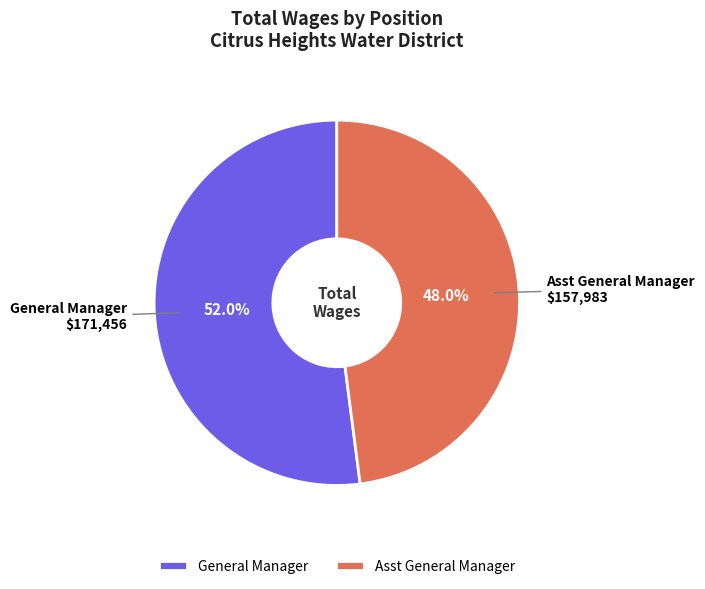

To the nearest percent, what is the combined percentage of Asst General Manager and General Manager?

100%